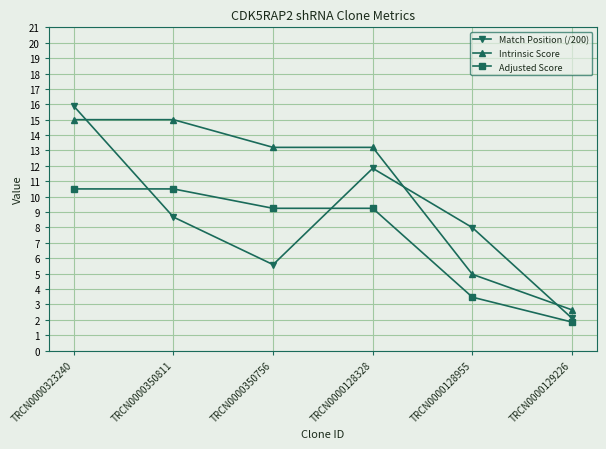

What is the label of the 4th point from the left?

TRCN0000128328